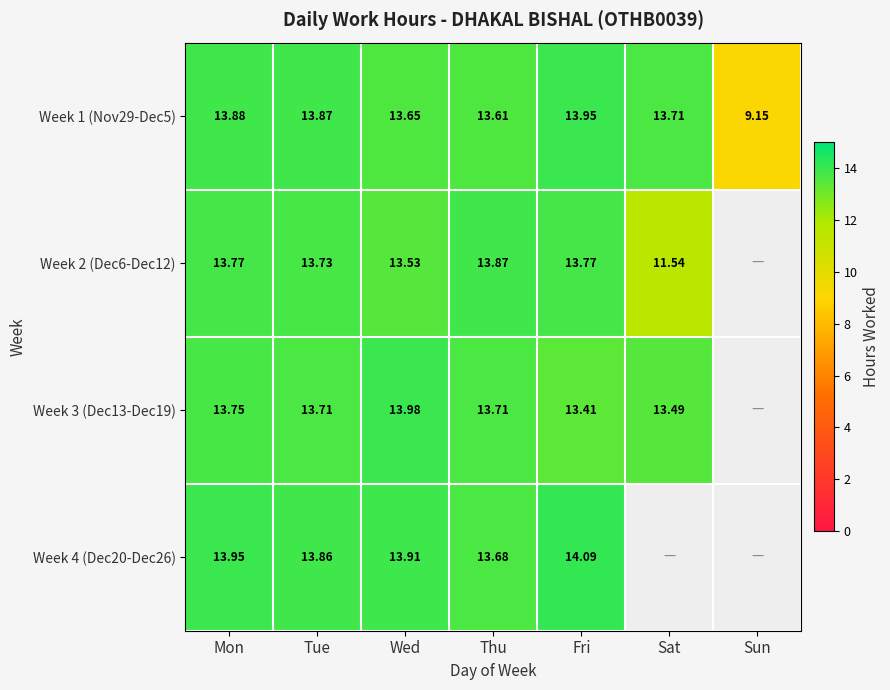

How many values in the Week 1 (Nov29-Dec5) series exceed 13?

6